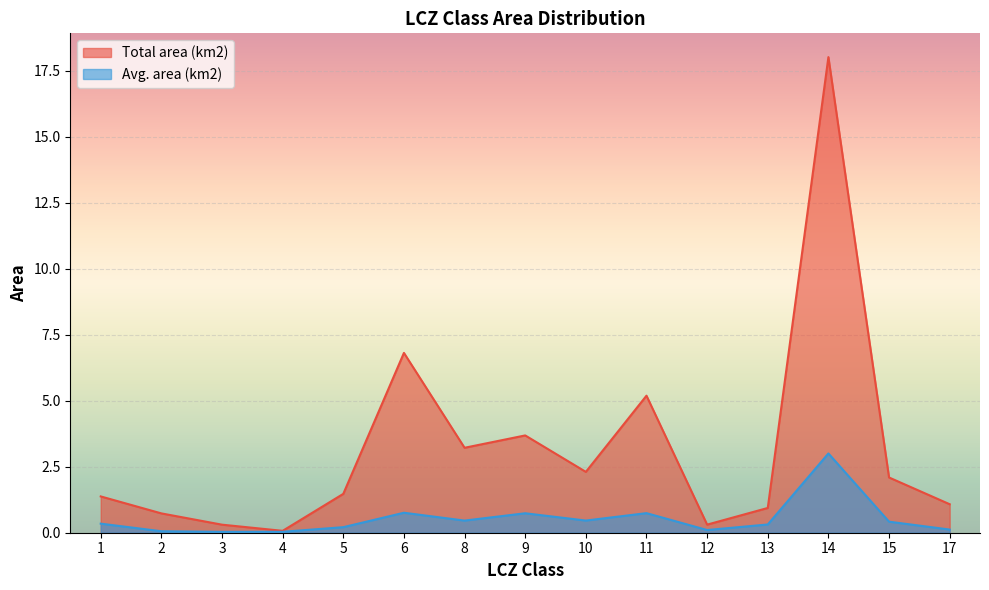

What are all the series names shown in the legend?

Total area (km2), Avg. area (km2)